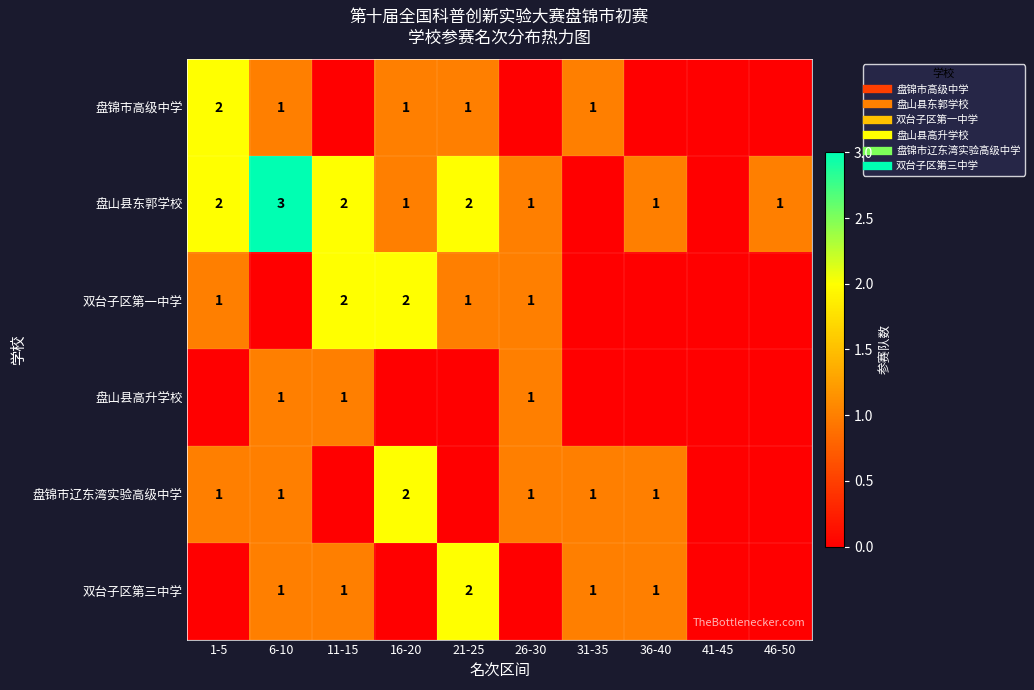

What is the total value across all series at 16-20?

6